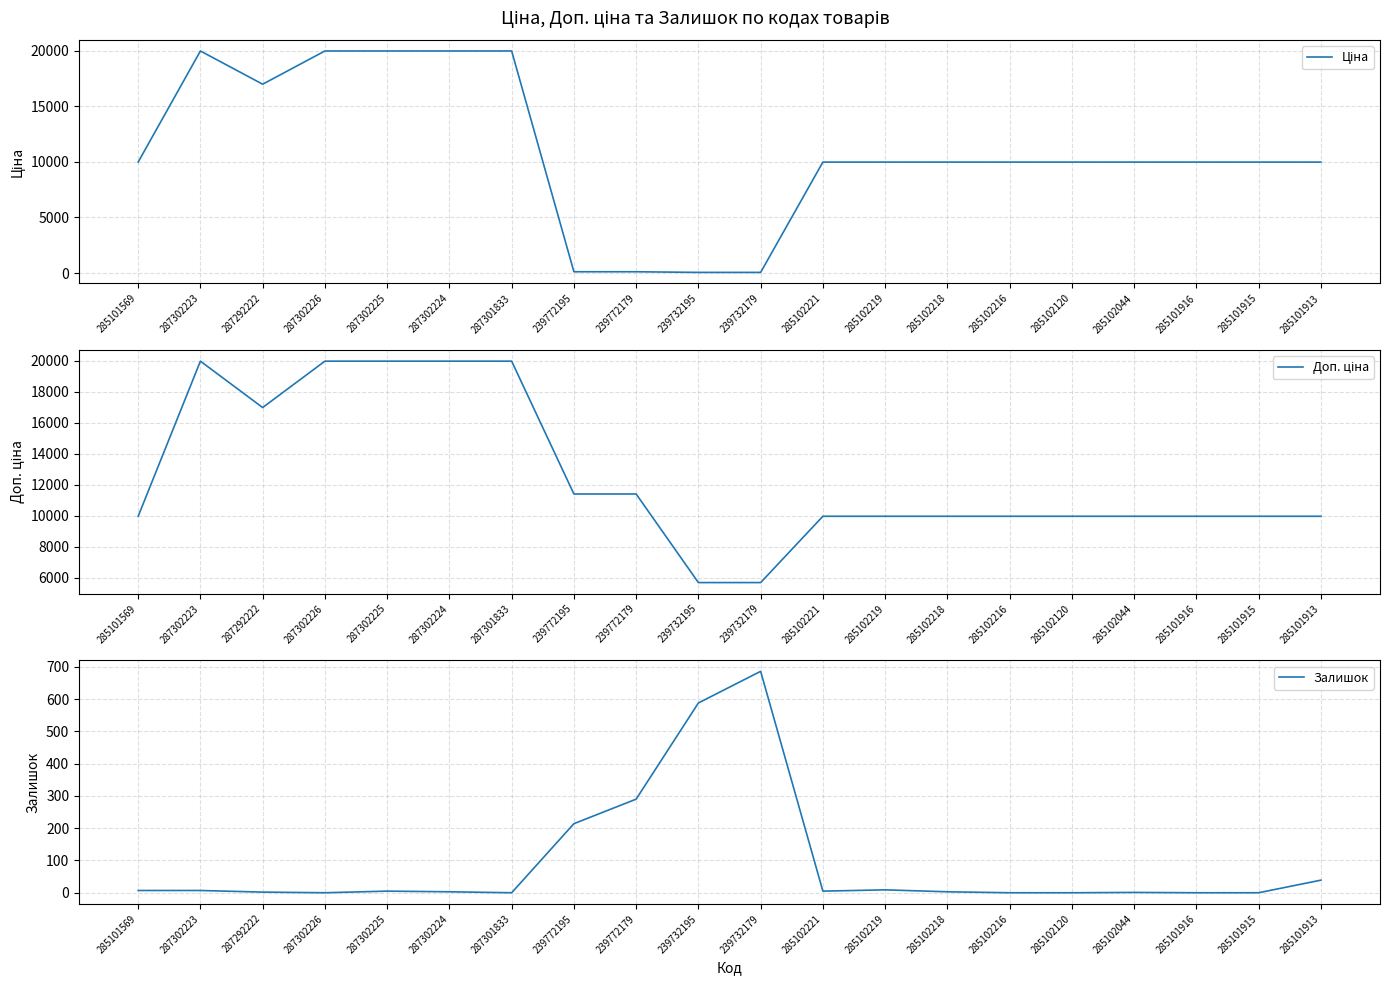

Which label corresponds to the smallest value in the chart?

287302226